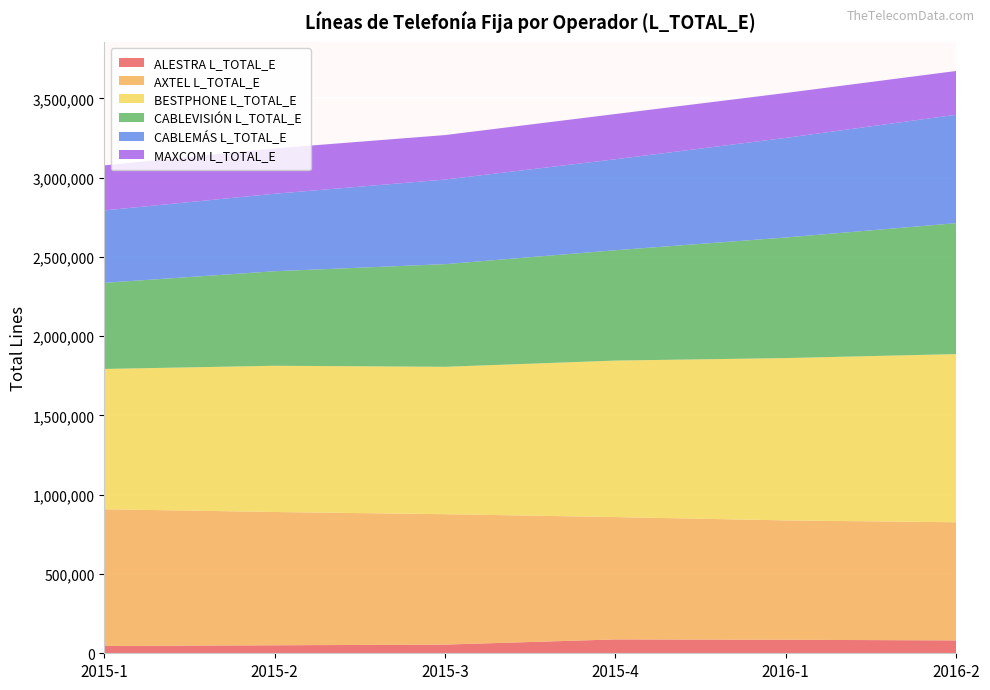

Reading left to right, extract all data points from this chart.

ALESTRA L_TOTAL_E: 46131	50428	54727	87473	85173	81153
AXTEL L_TOTAL_E: 862255	840570	822366	771534	752869	744981
BESTPHONE L_TOTAL_E: 884751	922206	929586	986953	1023665	1060780
CABLEVISIÓN L_TOTAL_E: 543125	596286	647374	696004	760487	825678
CABLEMÁS L_TOTAL_E: 456630	488662	533618	573682	628396	683714
MAXCOM L_TOTAL_E: 284067	286025	280580	285255	283061	276102